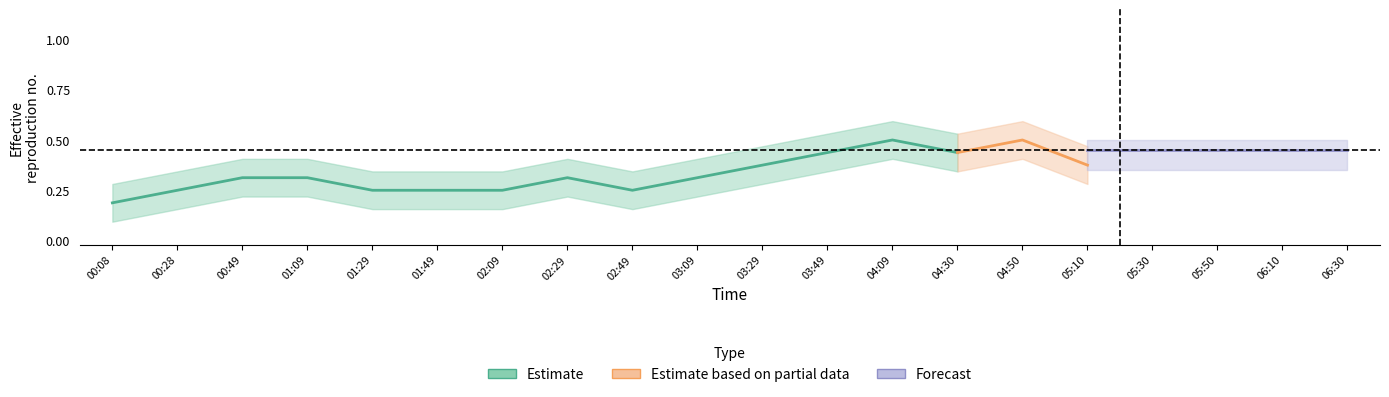

What is the label of the 4th point from the left?

01:09